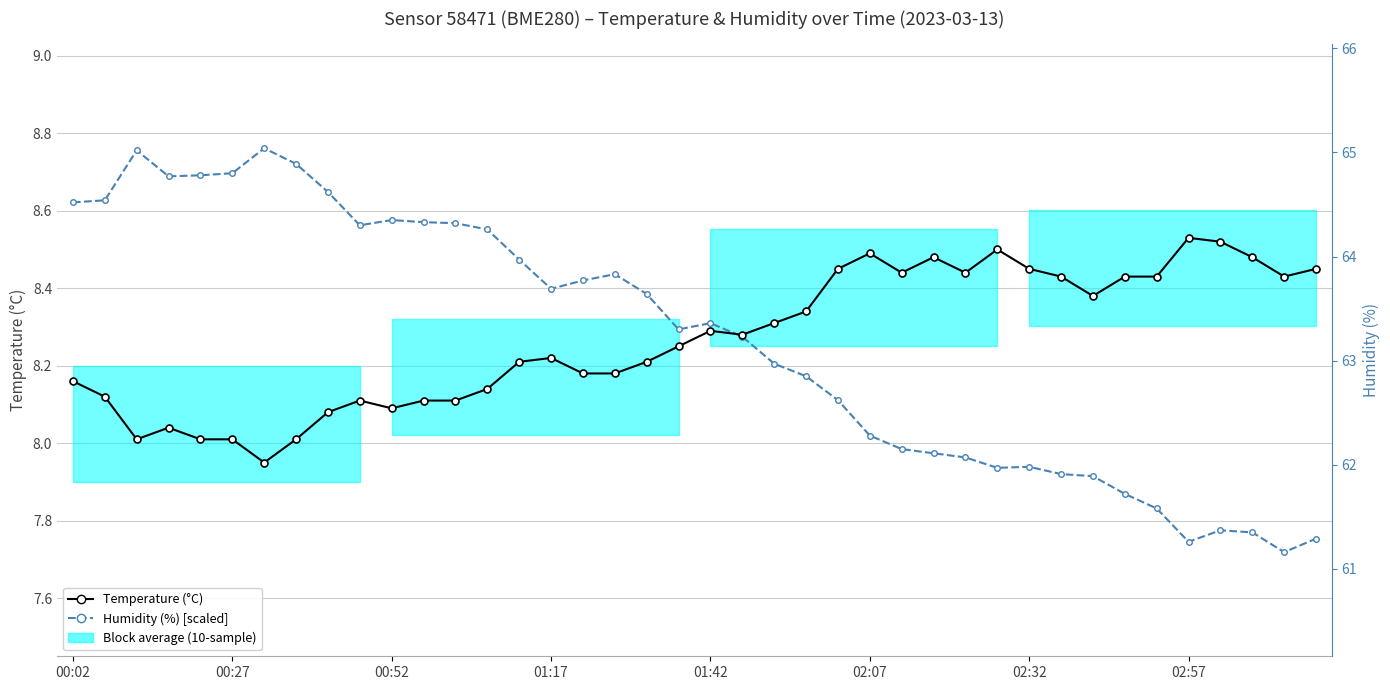

What is the total value across all series at 9?

16.7